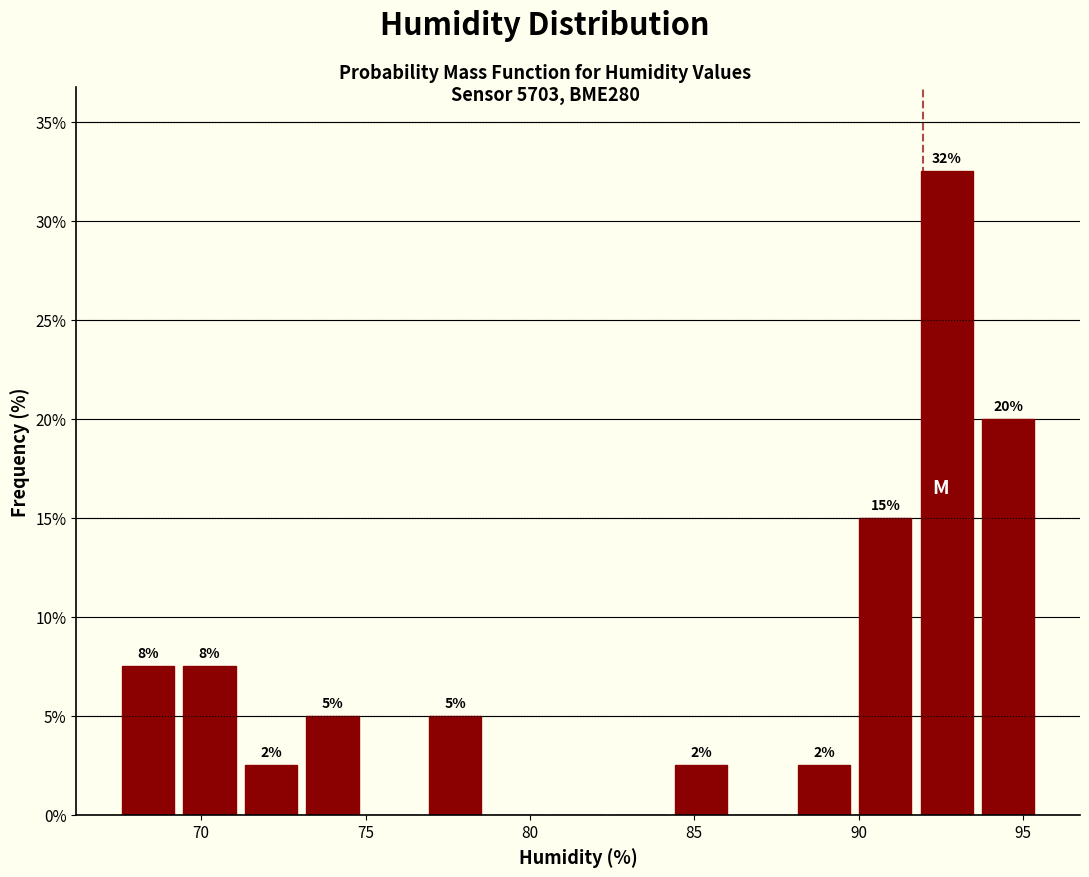

Read against the x-axis, roughly where is the centre of the tallest bar?

92.5